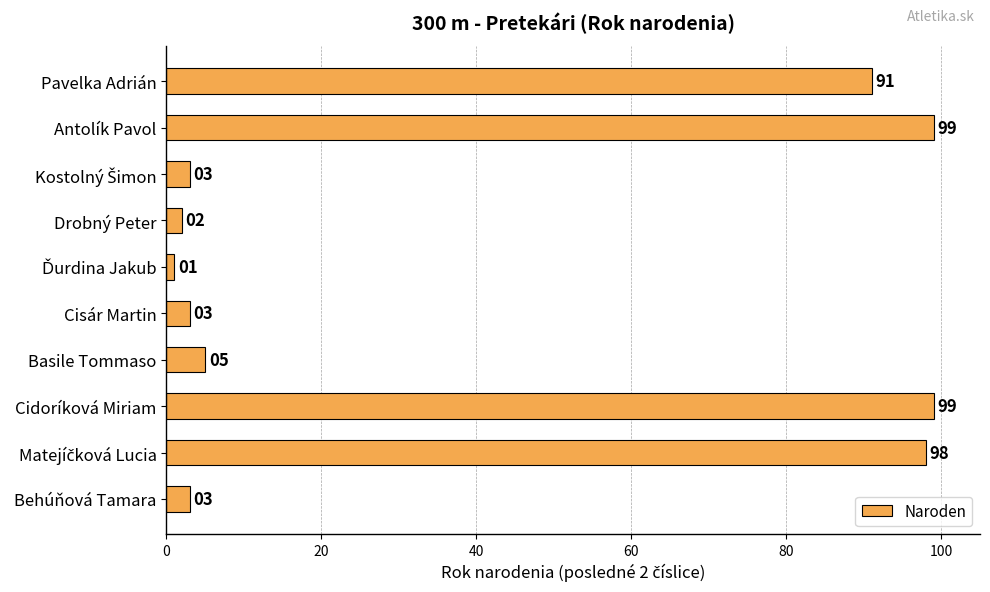

Reading top to bottom, list all the values displayed in this chart.

91	99	3	2	1	3	5	99	98	3